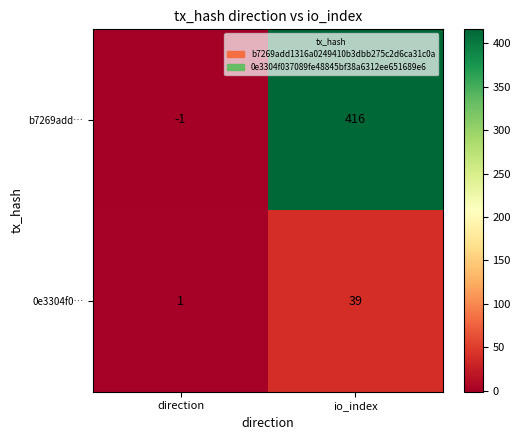

Which series has the largest range (max minus min)?

b7269add…